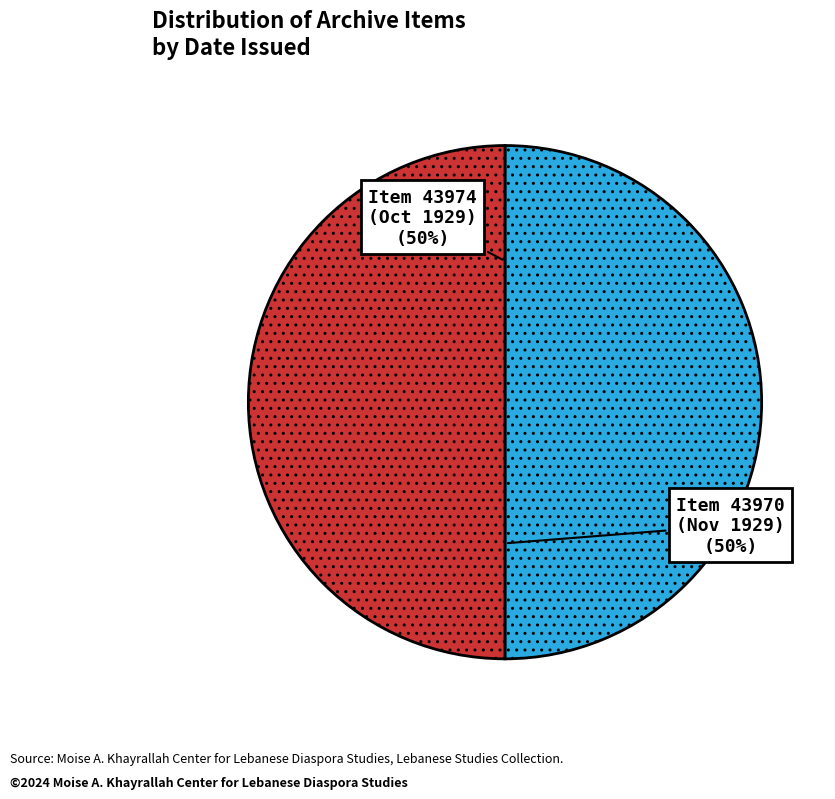

To the nearest percent, what is the combined percentage of Item 43970 (Nov 1929) and Item 43974 (Oct 1929)?

100%